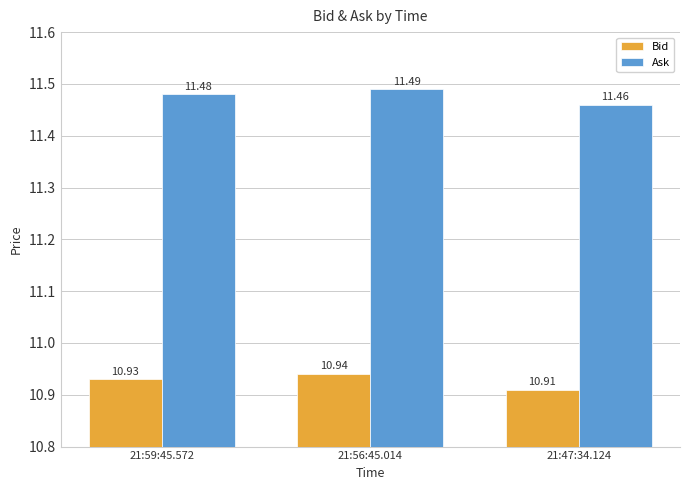

Rank the series by their average value, from lowest to highest.

Bid, Ask